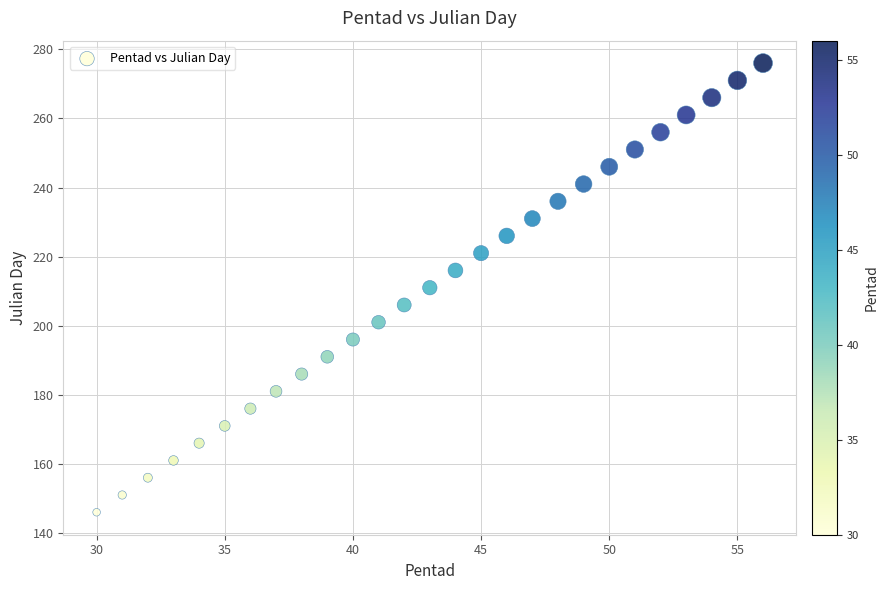

What is the range of Y values (max minus min)?

130